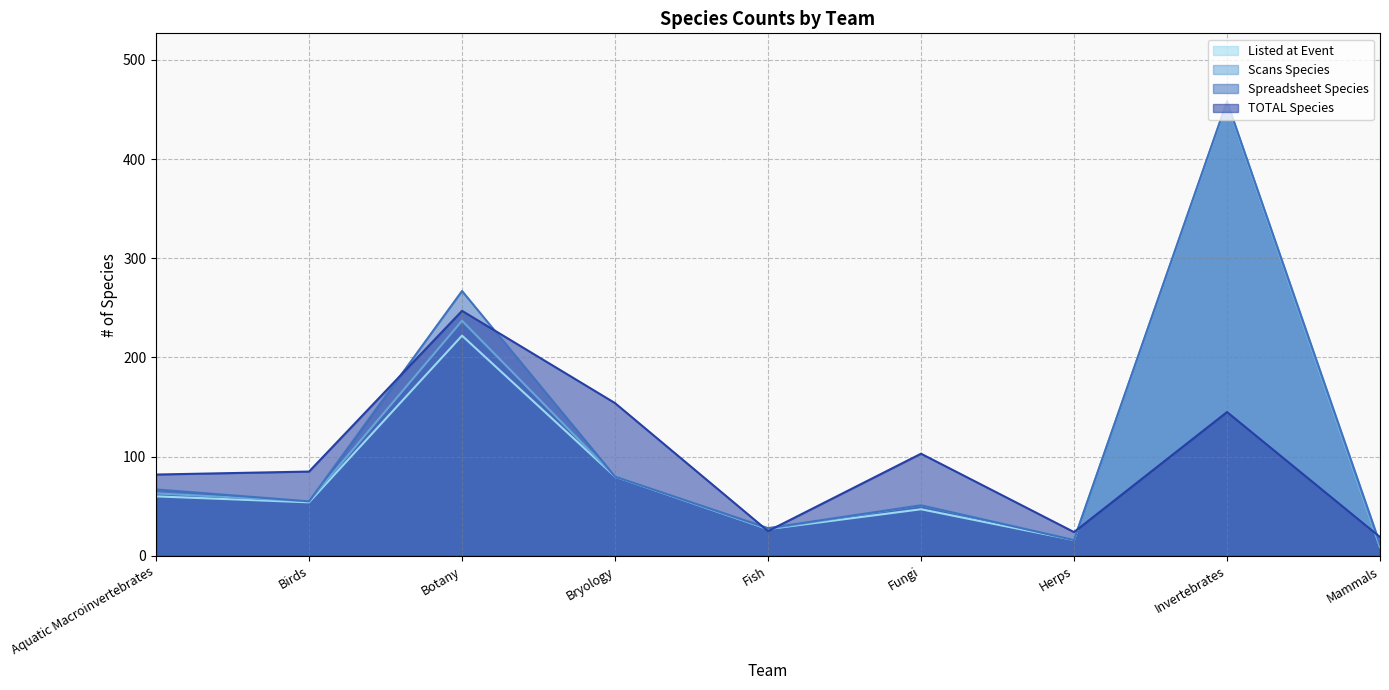

What are all the series names shown in the legend?

Listed at Event, Scans Species, Spreadsheet Species, TOTAL Species